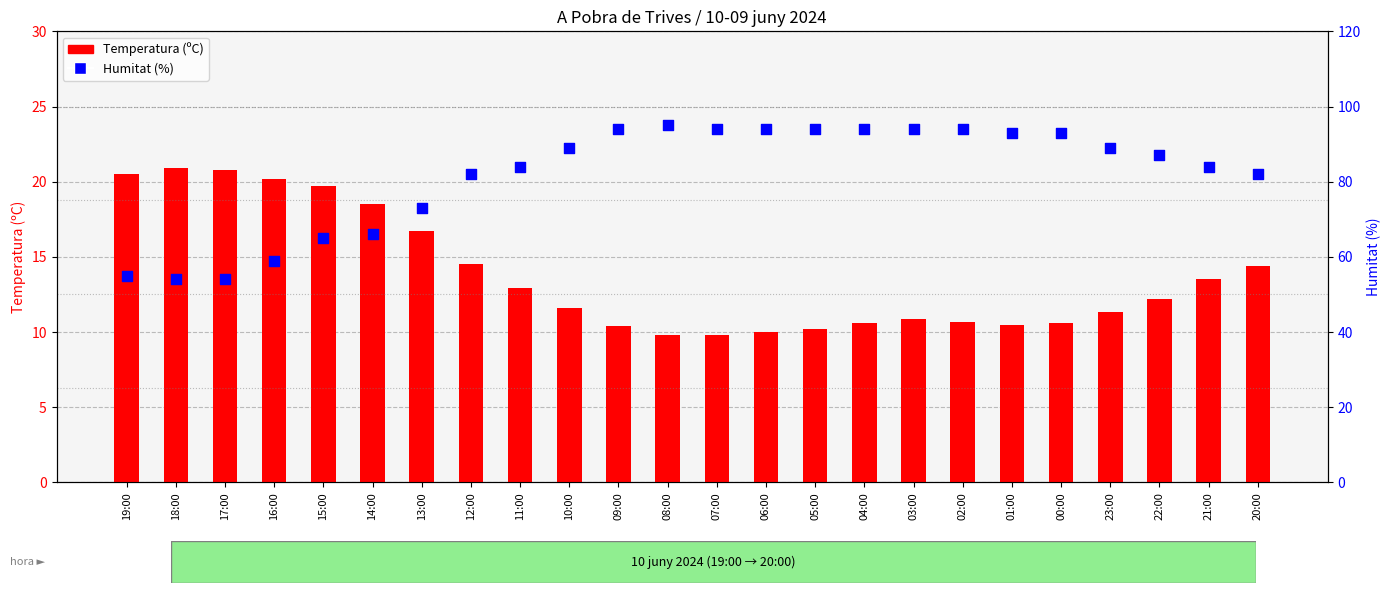

What is the total value across all series at 17:00?

74.8